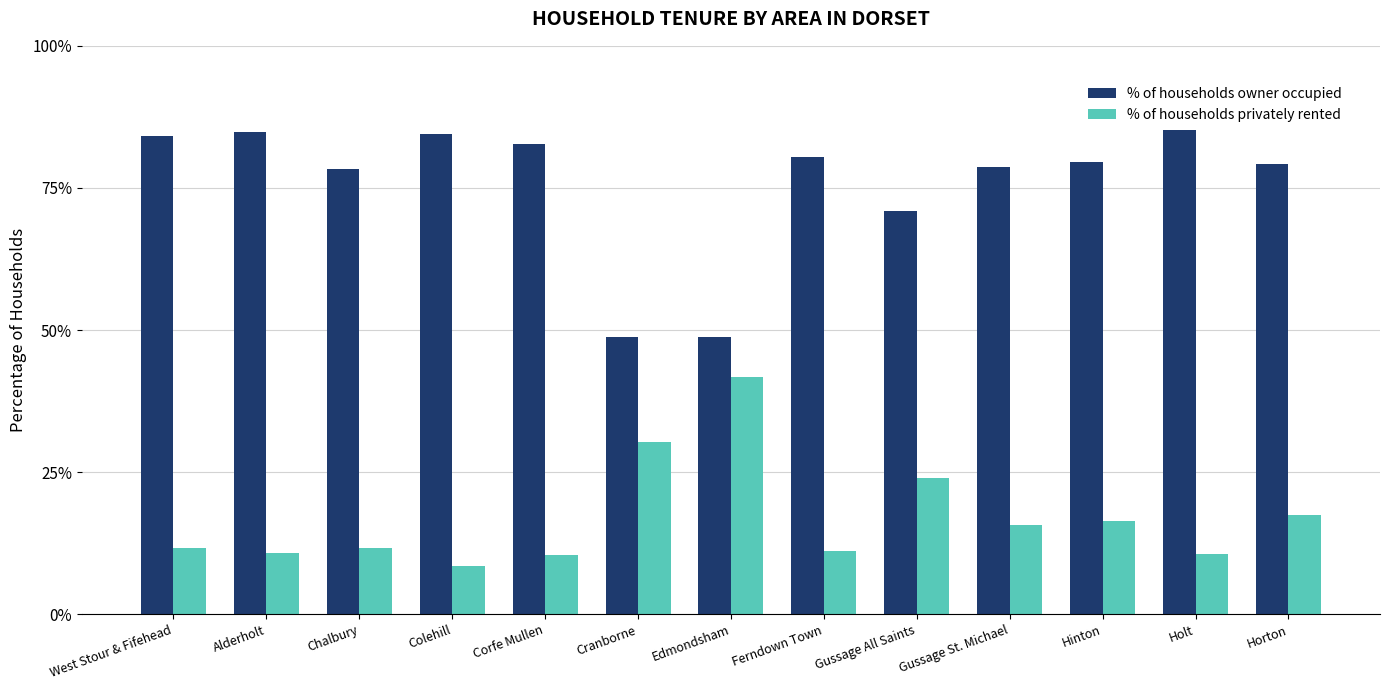

What is the difference between the second highest and minimum values in the % of households privately rented series?

21.8